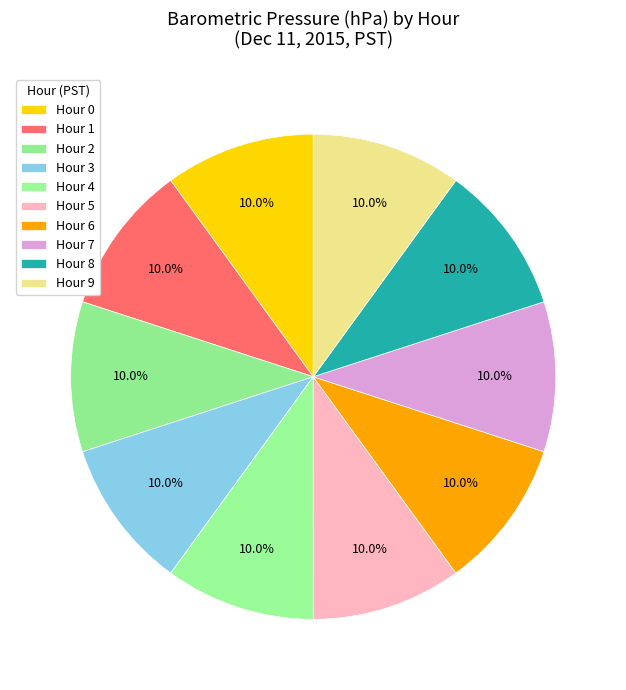

True or false: Hour 6 accounts for 1% of the total.

False